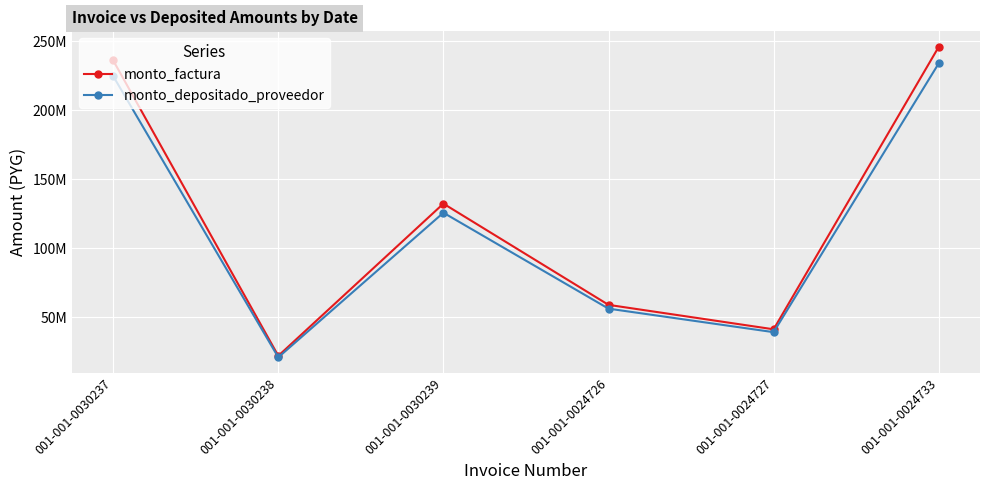

Reading right to left, list all the values displayed in this chart.

monto_factura: 246000000	41328000	59040000	132397200	22090800	236160000
monto_depositado_proveedor: 234031514	39255302	56291547	125810124	21016029	224811949